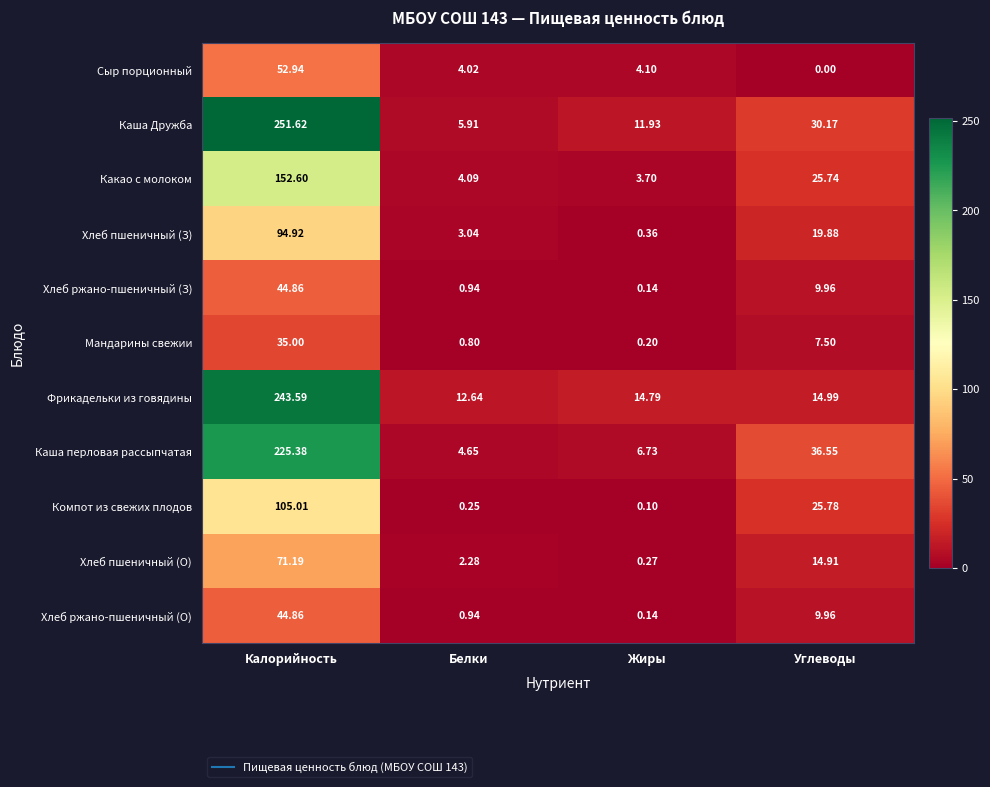

Which series has the largest range (max minus min)?

Каша Дружба